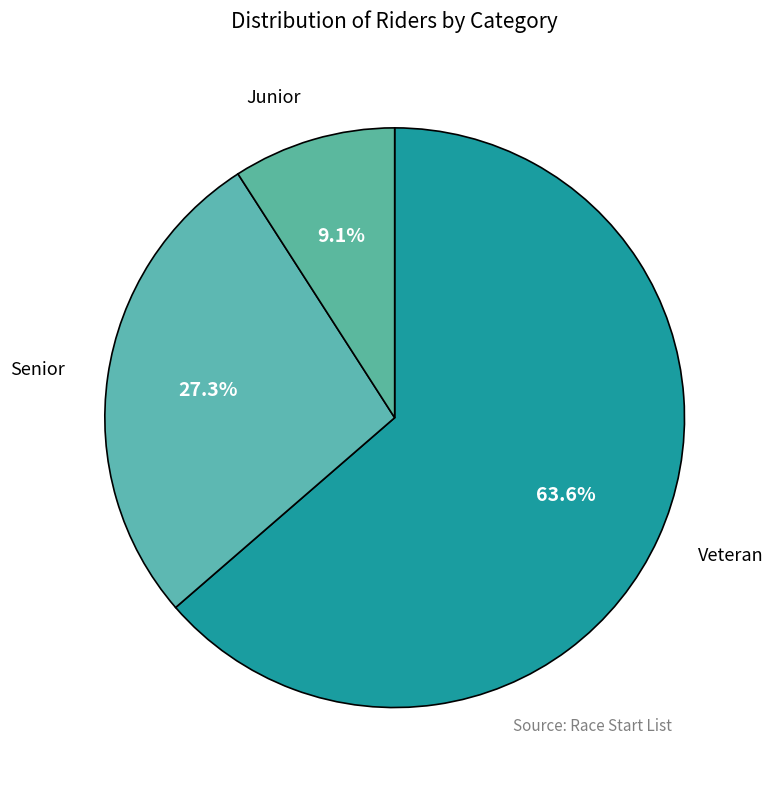

Which has a higher value, Veteran or Junior?

Veteran